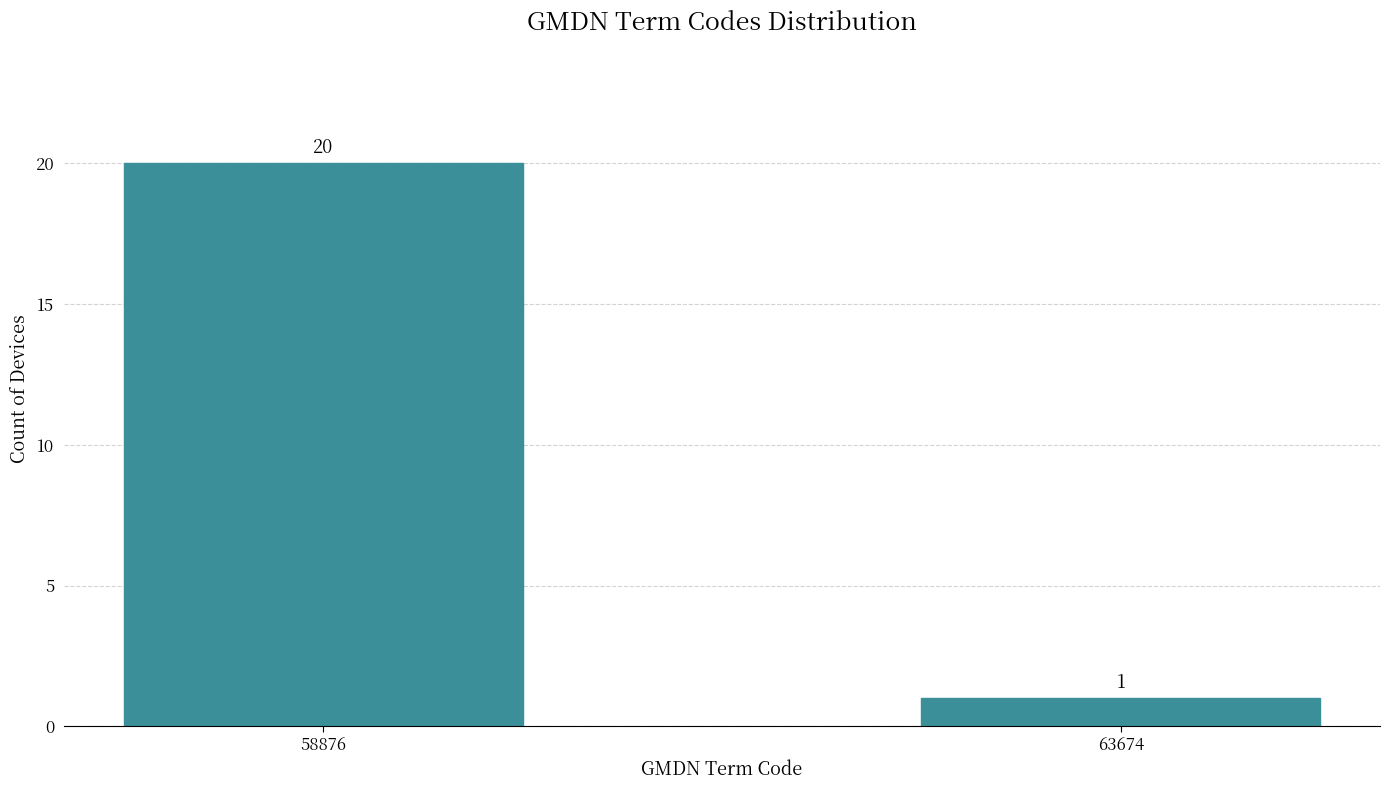

Reading left to right, extract all data points from this chart.

58876=20	63674=1